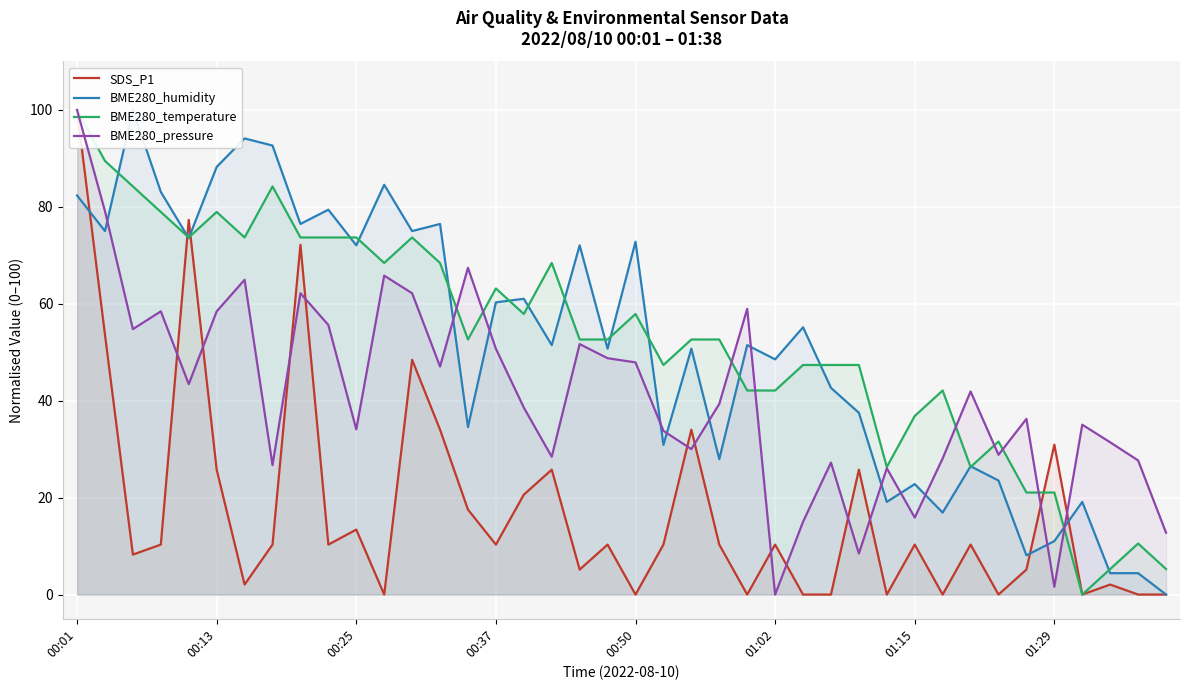

What is the maximum value for BME280_humidity?

100.0